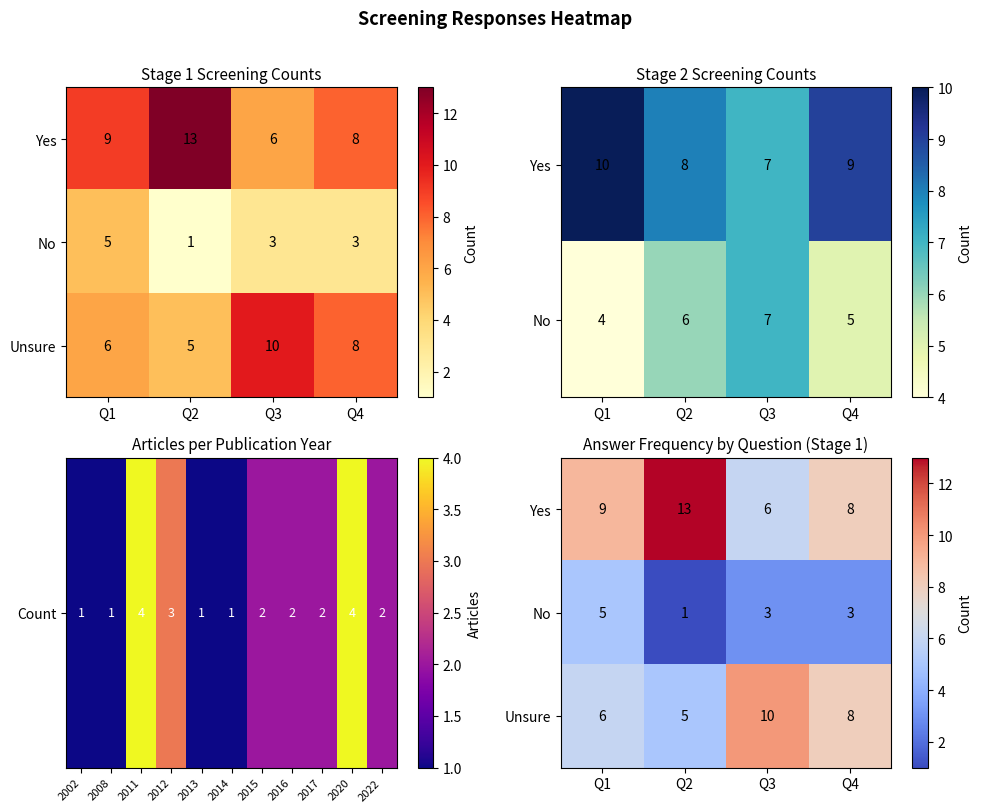

Count the number of categories in the chart.

4